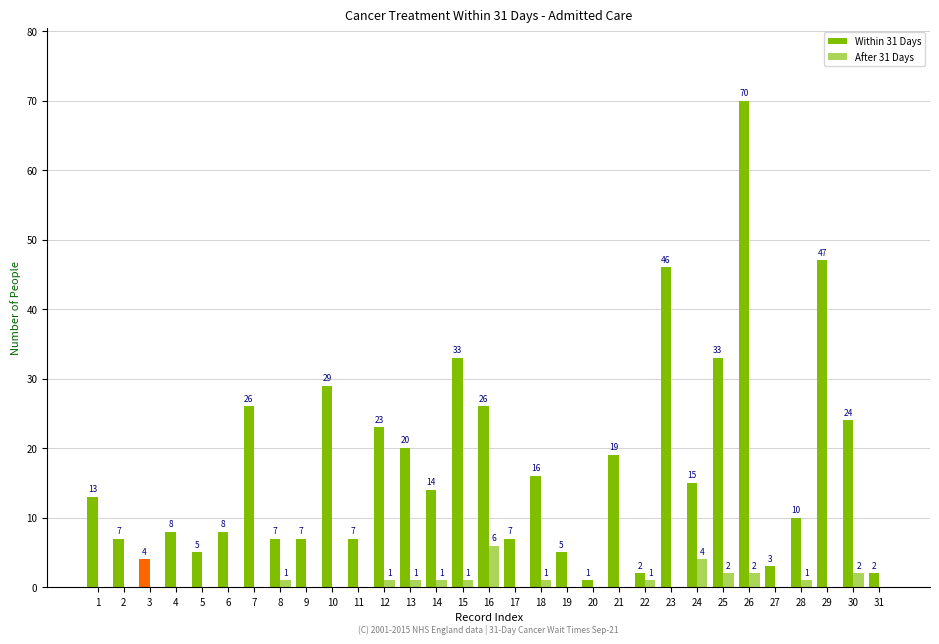

What is the approximate value of Within 31 Days at 24, to the nearest 10?

20